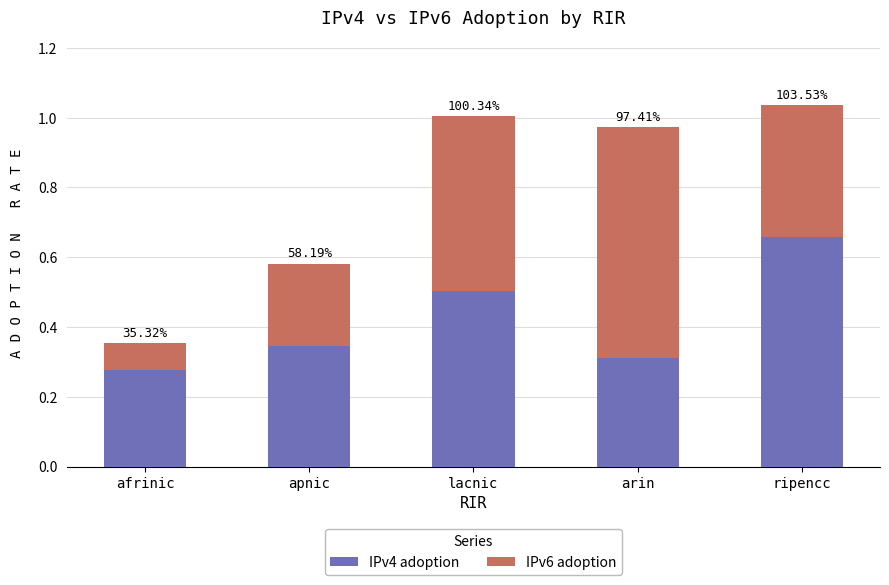

What is the label of the 3rd bar from the right?

lacnic